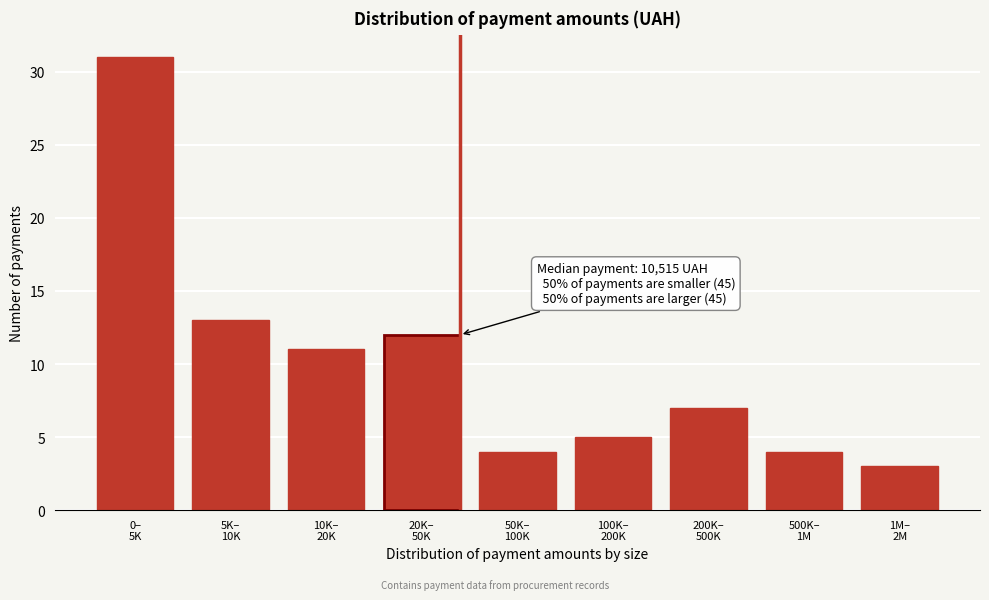

Reading left to right, list all the values displayed in this chart.

31	13	11	12	4	5	7	4	3